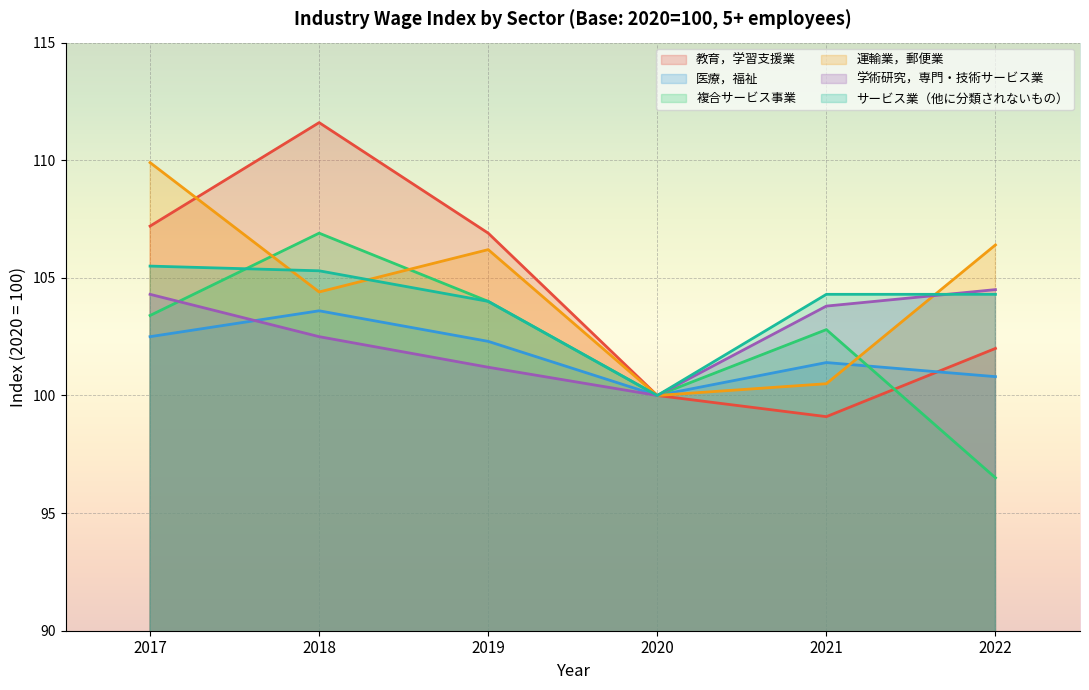

What is the value of the 運輸業，郵便業 point at the 6th from the left?

106.4